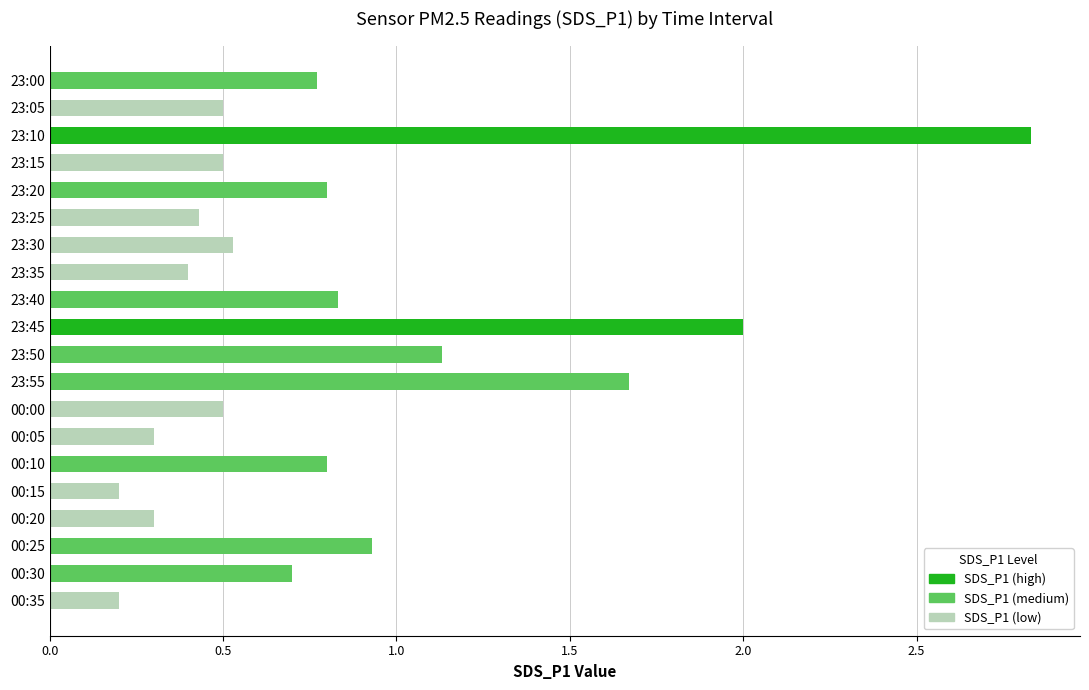

Which has a higher value, 00:10 or 23:50?

23:50